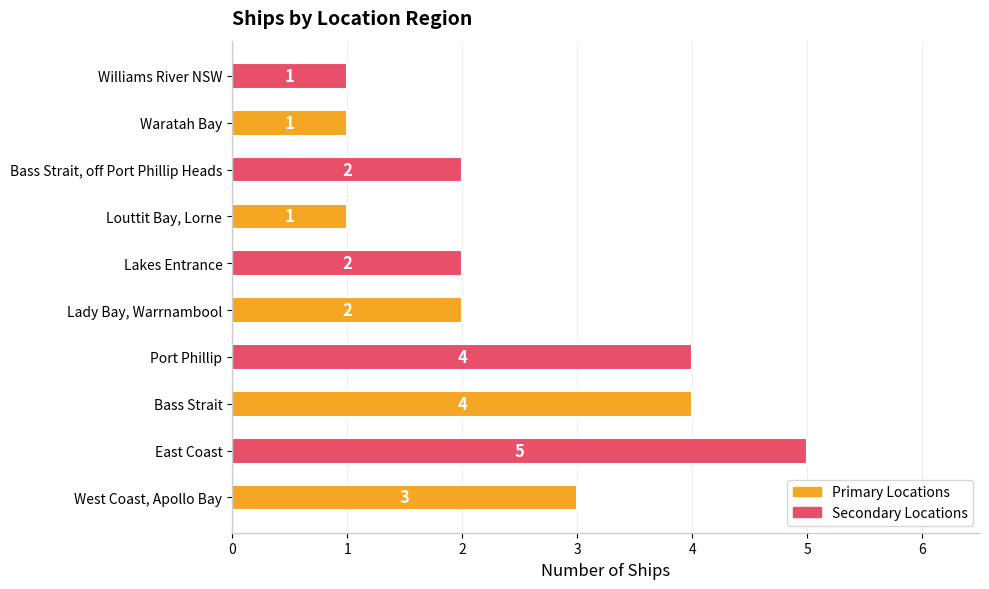

The chart shows a value of 5 at East Coast. True or false?

True